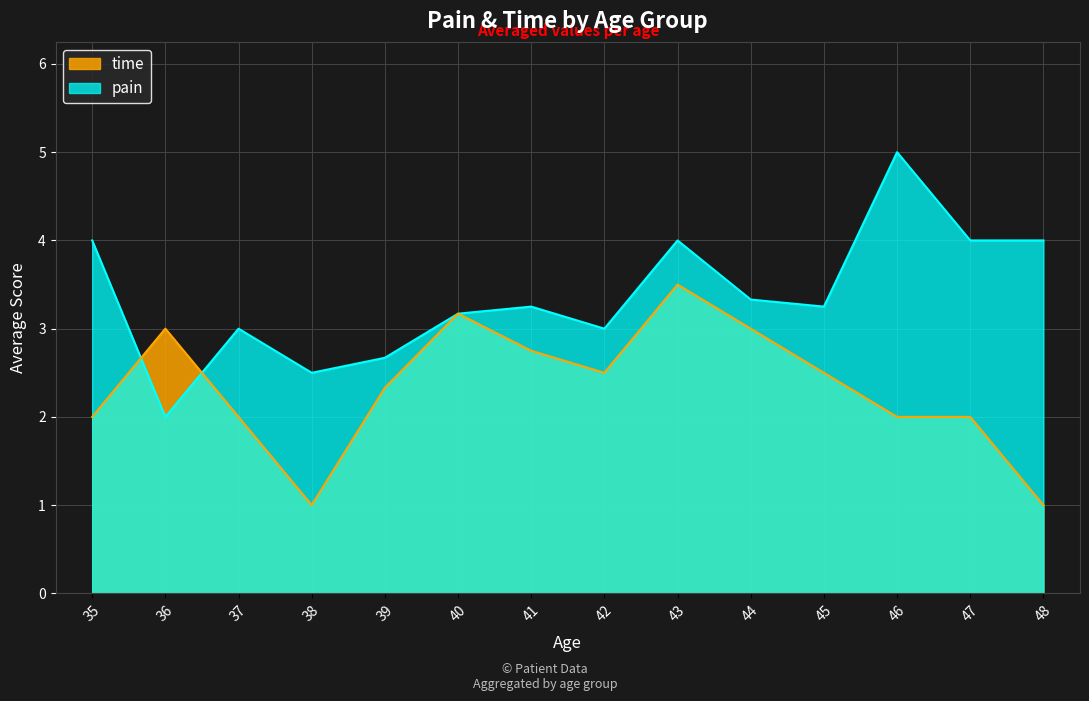

List the series in order of their overall mean, lowest first.

time, pain